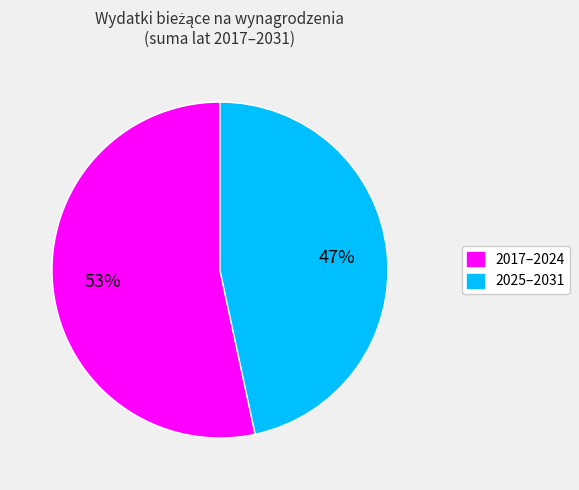

To the nearest percent, what is the average slice percentage?

50%